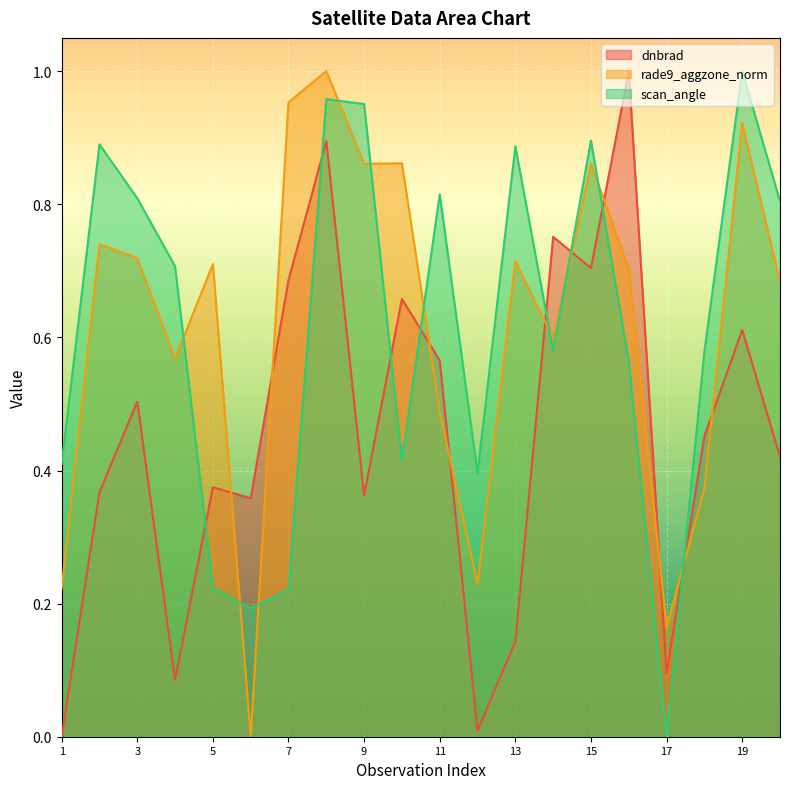

True or false: scan_angle and dnbrad cross at least once.

True